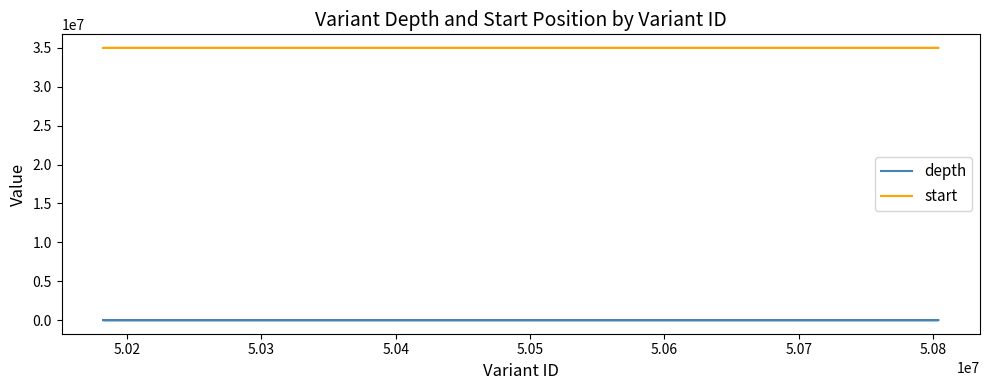

Is the value of depth at 5.05 greater than the value of start at 5.02?

No